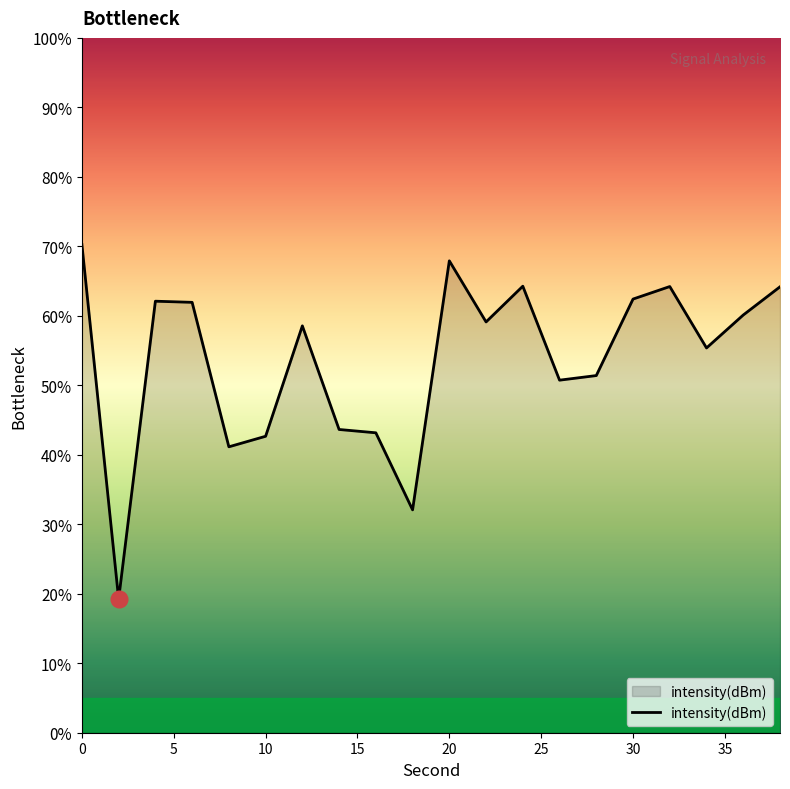

What is the maximum value shown in the chart?

70.3